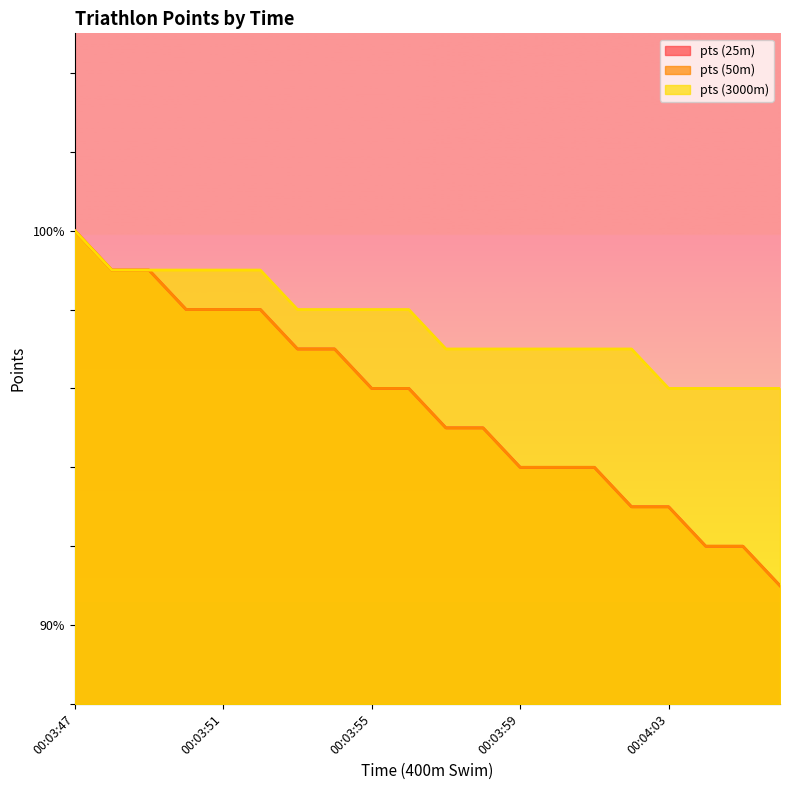

What is the value of the pts (3000m) point at the 2nd from the left?

99